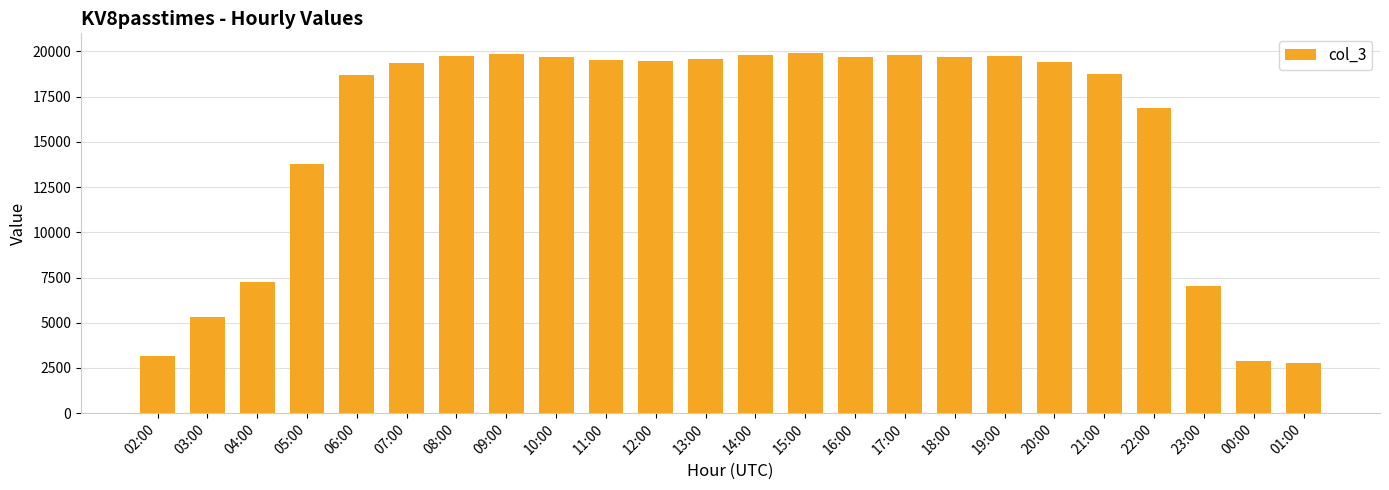

Which has a higher value, 23:00 or 05:00?

05:00